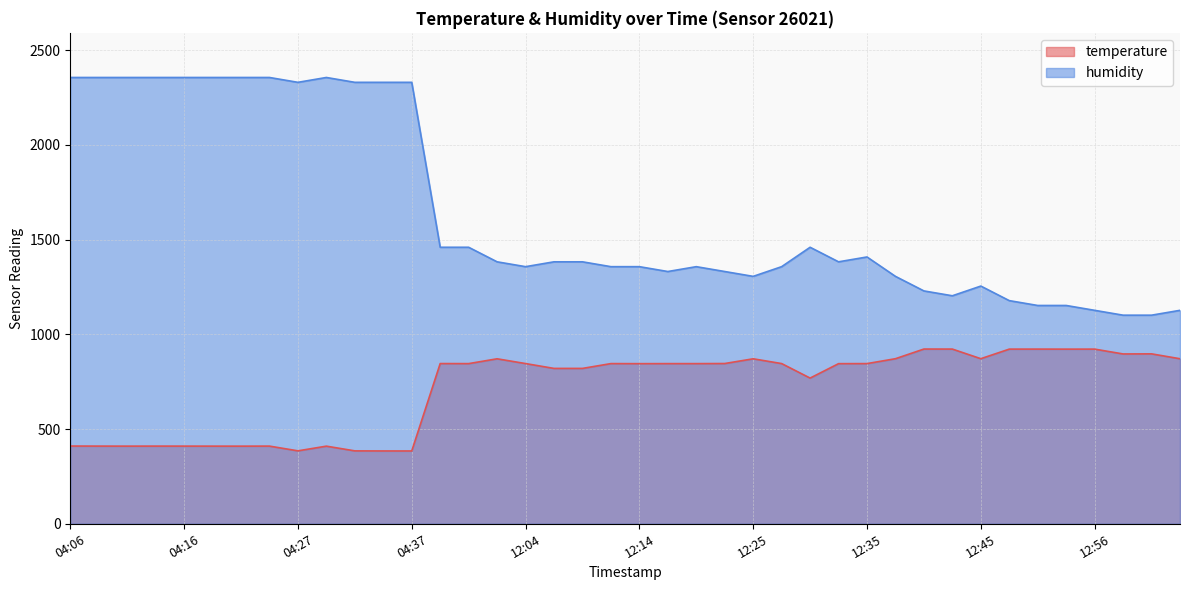

Reading left to right, what are all the values shown in this chart?

temperature: 04:06=410.2	04:08=409.9	04:11=409.7	04:13=409.9	04:16=409.8	04:19=409.7	04:21=409.6	04:24=409.9	04:27=384.9	04:29=409.6	04:32=384.7	04:35=384.3	04:37=384.2	11:56=845.5	11:59=845.2	12:01=870.6	12:04=845.5	12:07=819.9	12:09=819.9	12:12=845.3	12:14=845.0	12:17=845.2	12:19=845.2	12:22=845.7	12:25=870.6	12:27=845.4	12:30=768.9	12:32=845.0	12:35=845.3	12:37=871.1	12:40=922.1	12:42=921.9	12:45=871.2	12:48=921.7	12:51=921.8	12:54=921.6	12:56=921.7	12:59=896.2	13:01=896.7	13:04=870.9
humidity: 04:06=2355.2	04:08=2355.2	04:11=2355.2	04:13=2355.2	04:16=2355.2	04:19=2355.2	04:21=2355.2	04:24=2355.2	04:27=2329.6	04:29=2355.2	04:32=2329.6	04:35=2329.6	04:37=2329.6	11:56=1459.2	11:59=1459.2	12:01=1382.4	12:04=1356.8	12:07=1382.4	12:09=1382.4	12:12=1356.8	12:14=1356.8	12:17=1331.2	12:19=1356.8	12:22=1331.2	12:25=1305.6	12:27=1356.8	12:30=1459.2	12:32=1382.4	12:35=1408.0	12:37=1305.6	12:40=1228.8	12:42=1203.2	12:45=1254.4	12:48=1177.6	12:51=1152.0	12:54=1152.0	12:56=1126.4	12:59=1100.8	13:01=1100.8	13:04=1126.4